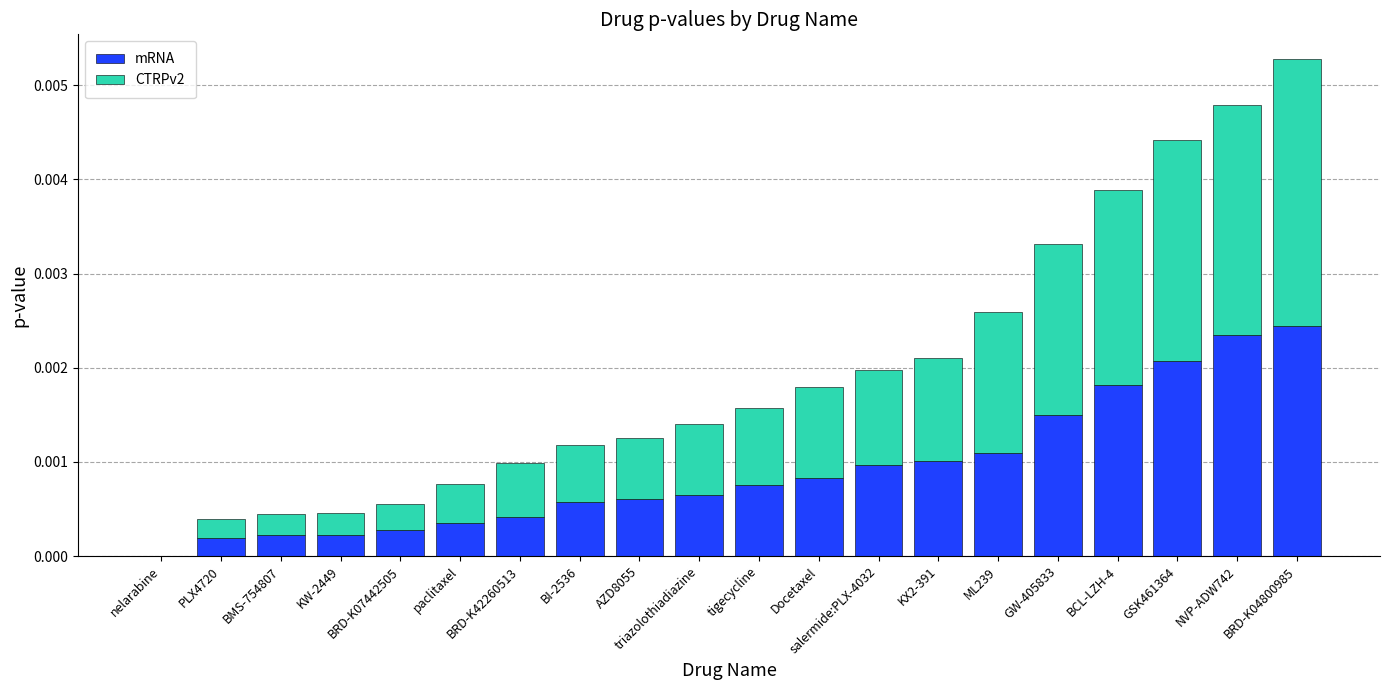

What are all the series names shown in the legend?

mRNA, CTRPv2